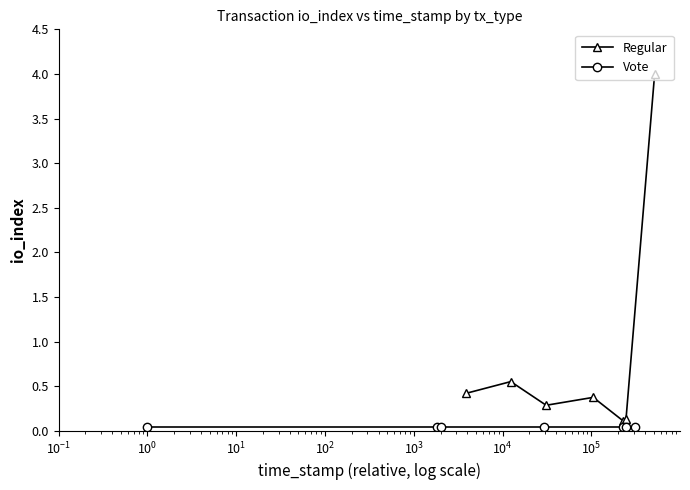

What is the maximum value for Regular?

4.0